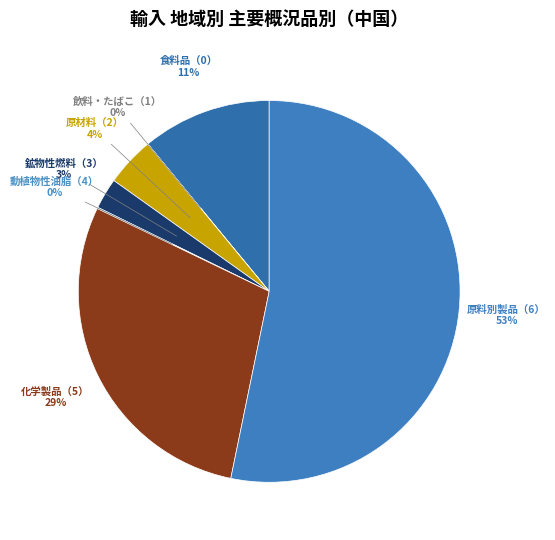

To the nearest percent, what is the difference between the 原料別製品（6） and 食料品（0） slice percentages?

42%